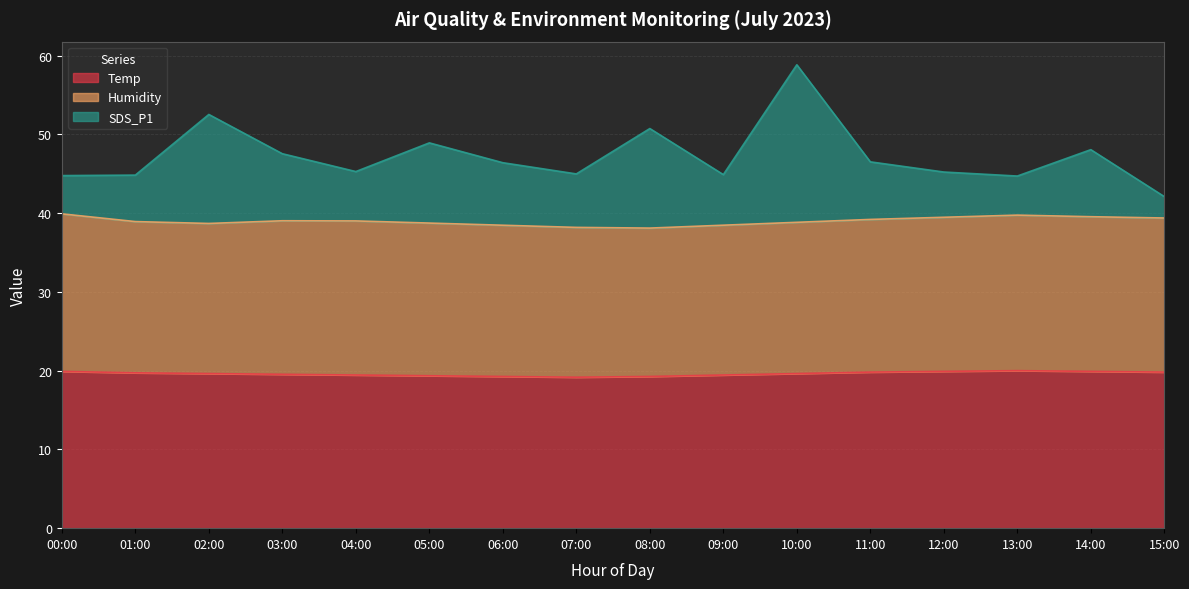

Where is SDS_P1 nearest to the value 50?

08:00